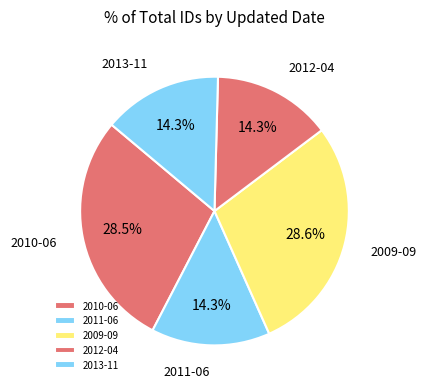

Approximately how many times larger is the value at 2010-06 compared to 2012-04?

2.0